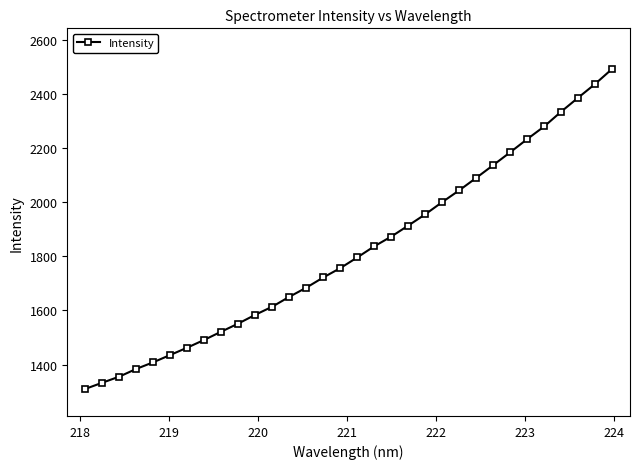

What is the smallest value displayed?

1309.4